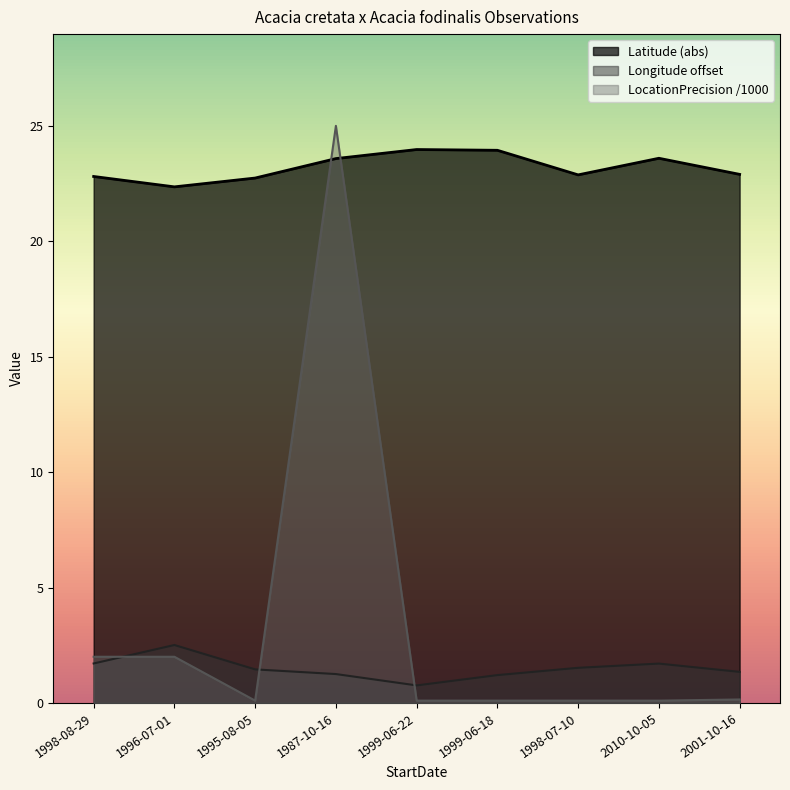

Where does the Longitude series first go above 1?

1998-08-29